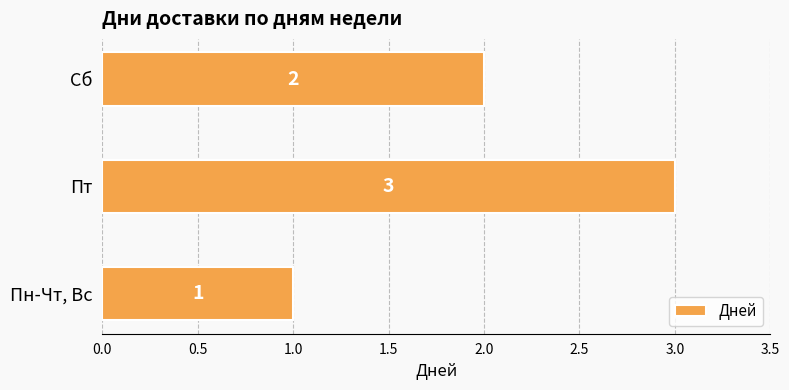

Reading top to bottom, list all the values displayed in this chart.

2	3	1